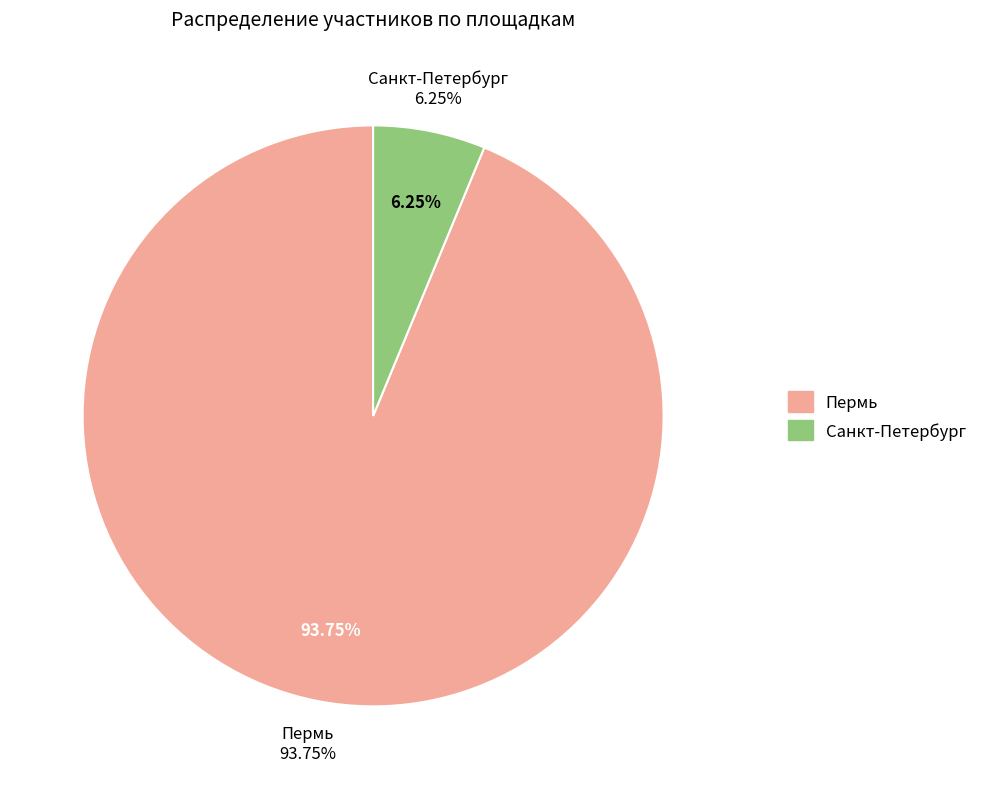

What percentage is NOT represented by Санкт-Петербург?

93.8%